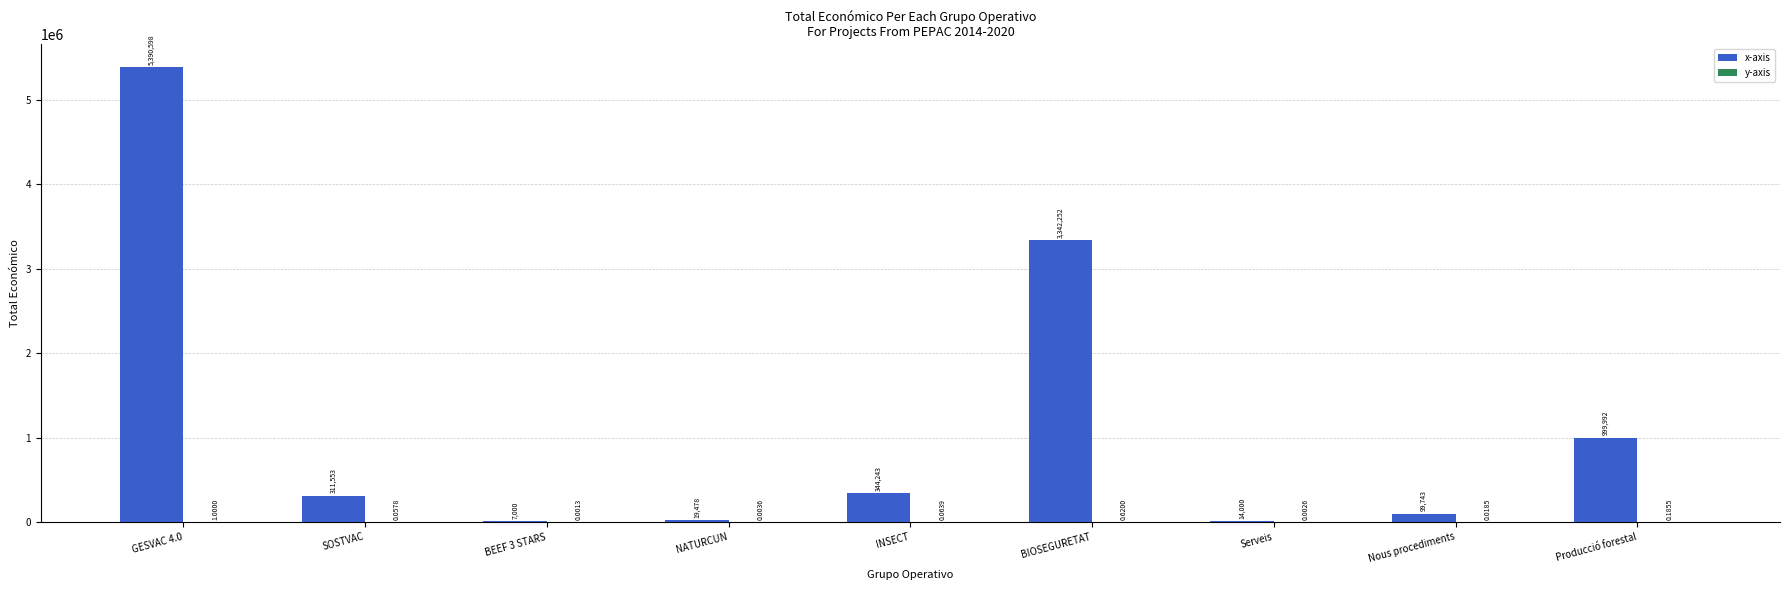

Where is x-axis nearest to the value 2698799?

BIOSEGURETAT